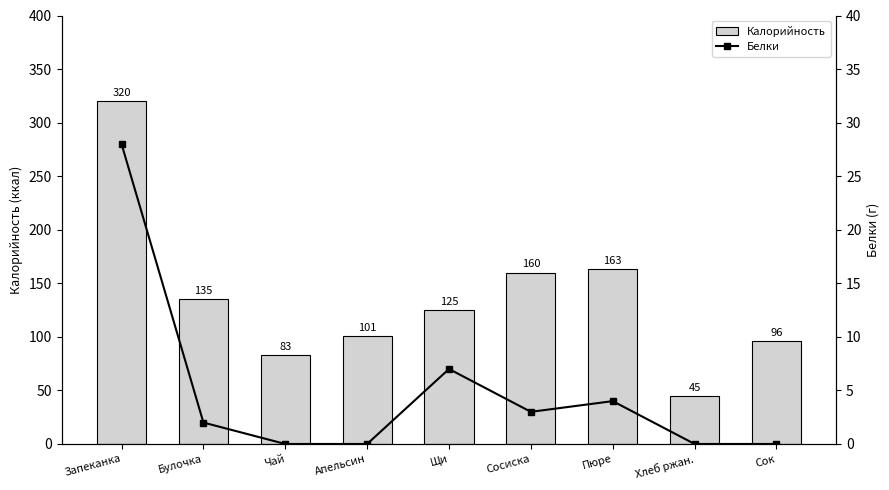

Is the value of Белки at Пюре greater than the value of Калорийность at Хлеб ржан.?

No